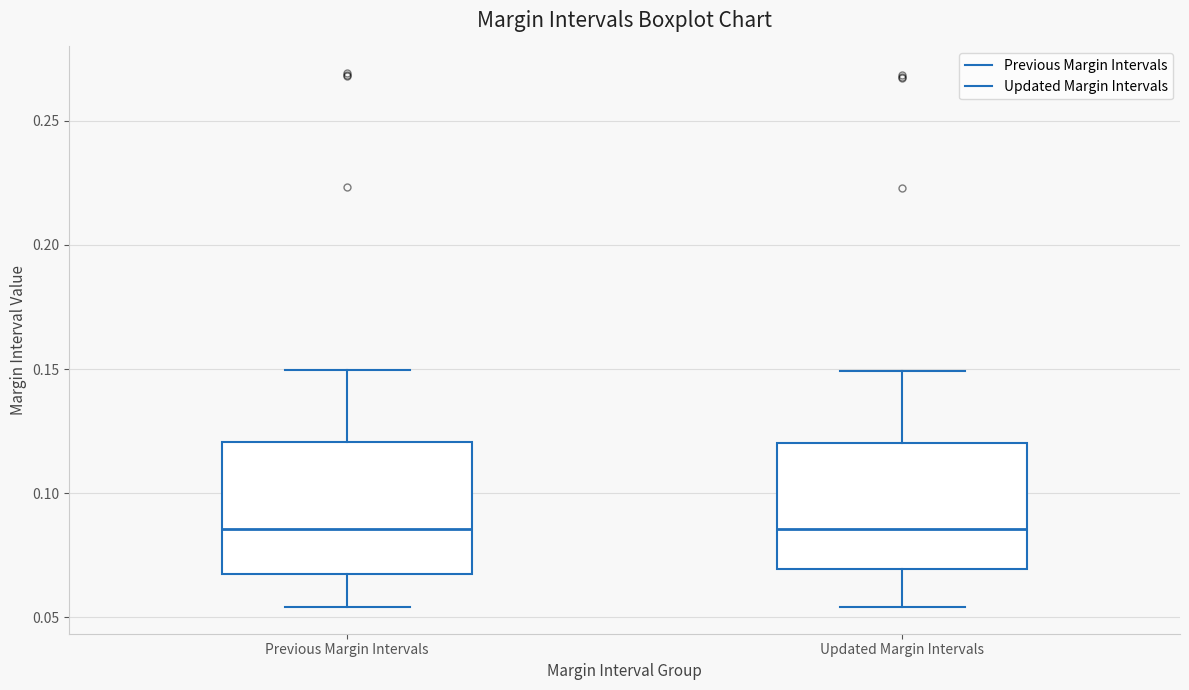

Where does the median line of the box for Updated Margin Intervals sit on the y-axis? The values are not printed on the chart, so give them approximately, as read against the axis.

0.085